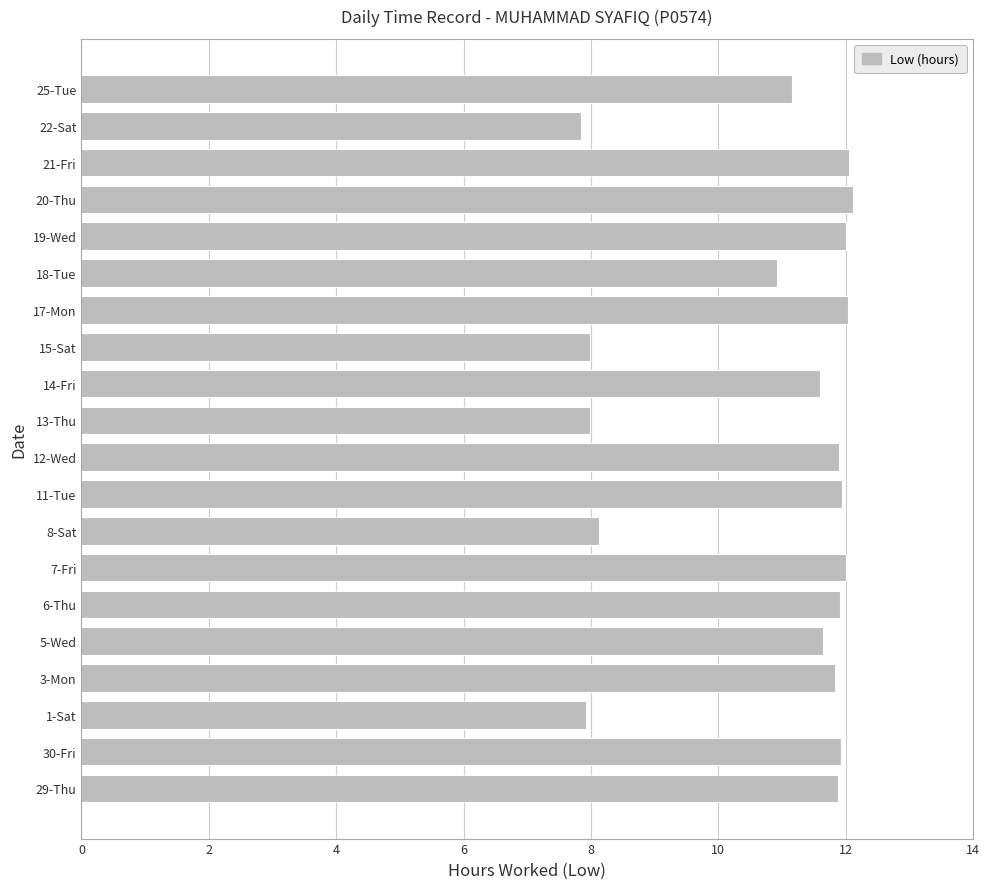

What is the difference between the second highest and second lowest values?

4.1